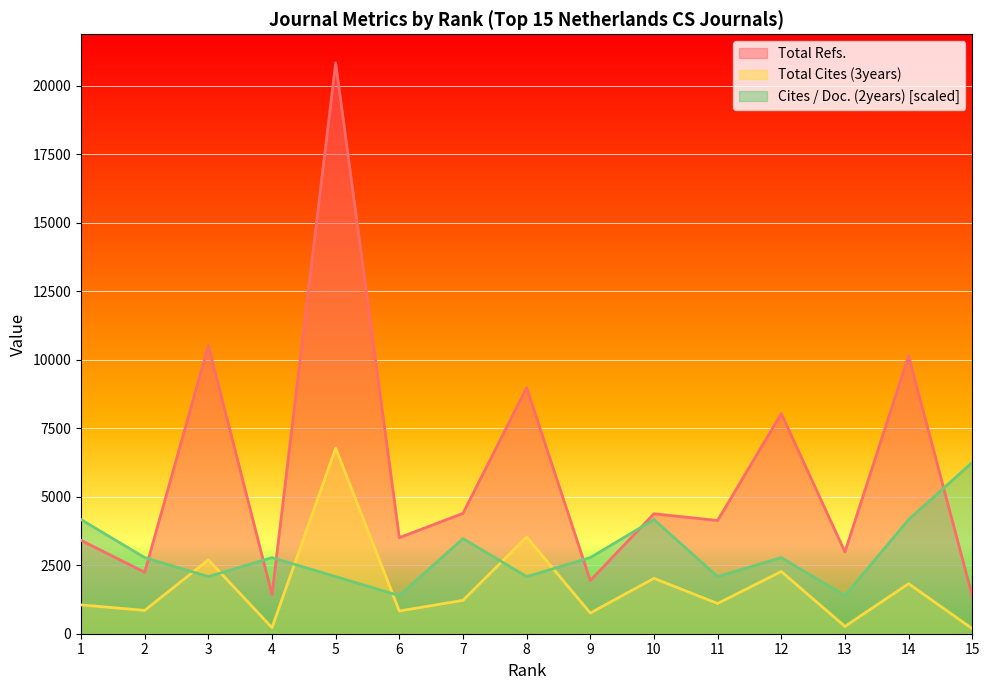

Which series has the widest spread of values?

Total Refs.